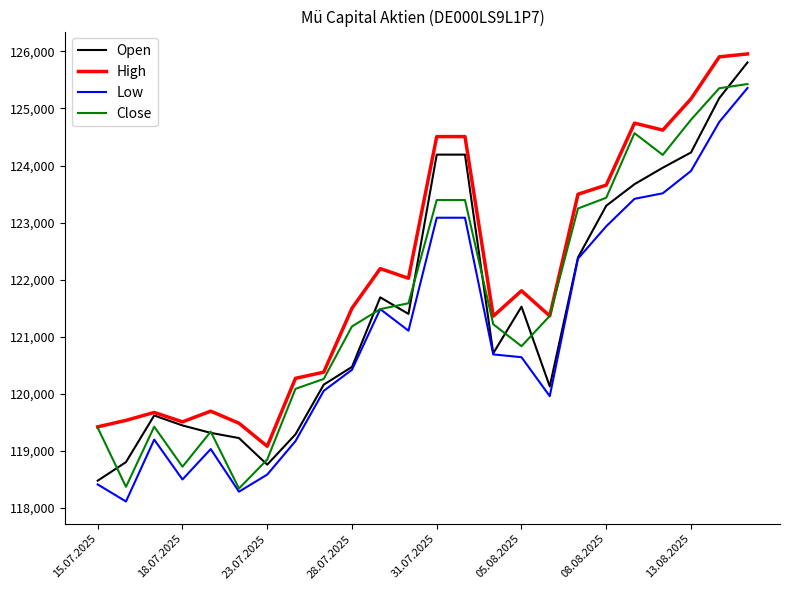

What is the greatest value displayed?

125956